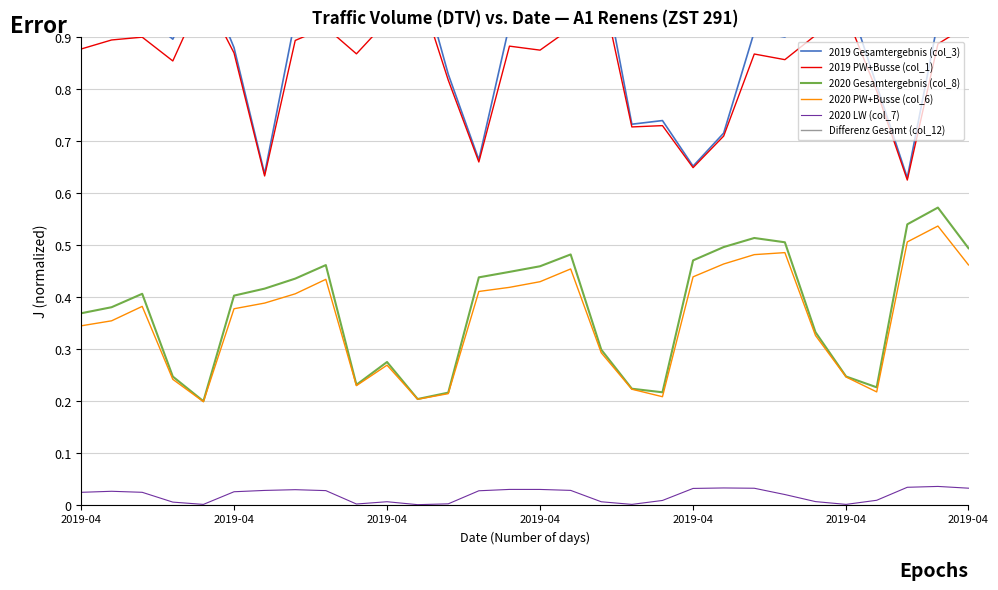

Does the chart display data point markers on the line(s)?

No